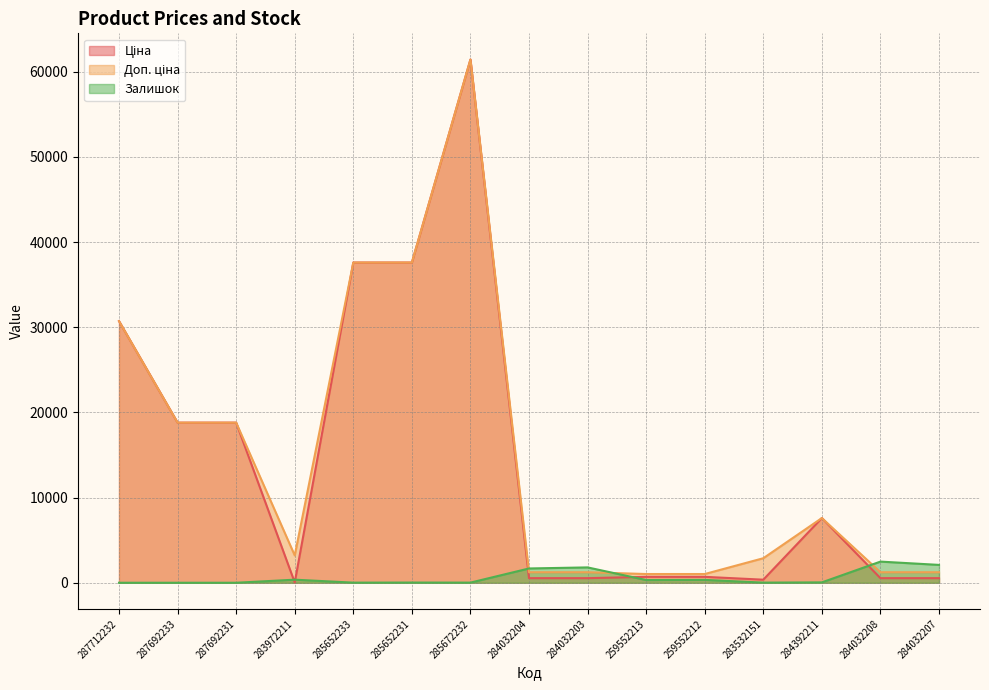

At which category is the sum across all series the highest?

285672232